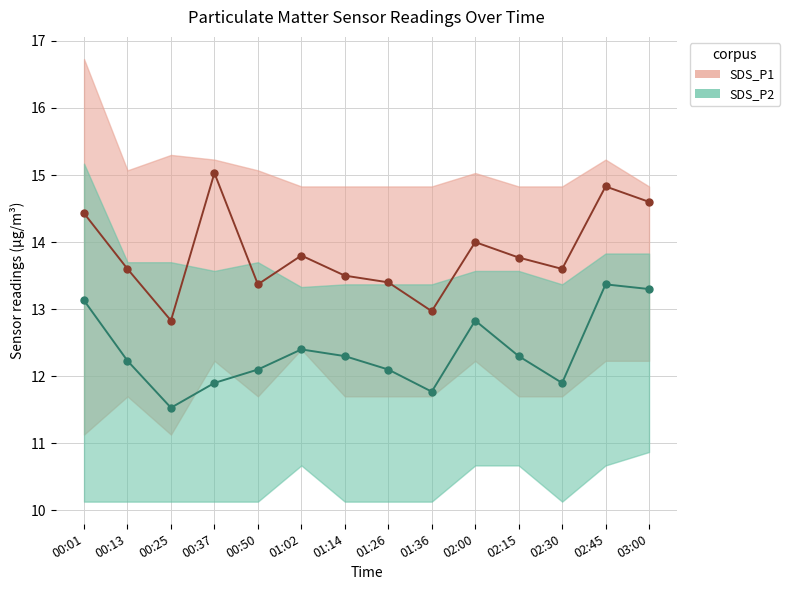

Does the chart display data point markers on the line(s)?

Yes